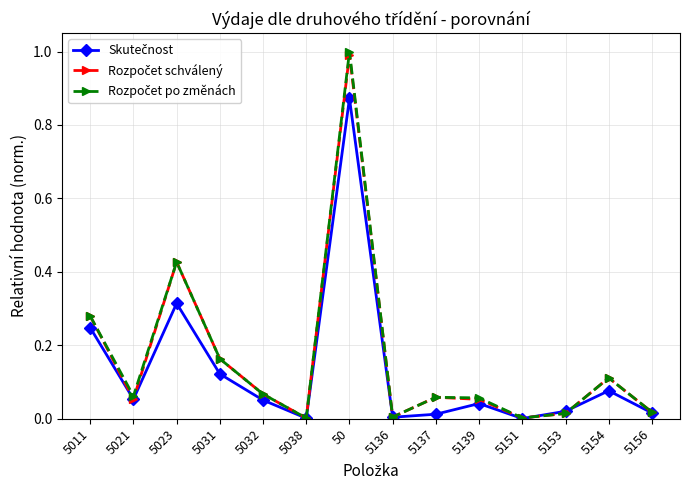

At which category is the sum across all series the highest?

50